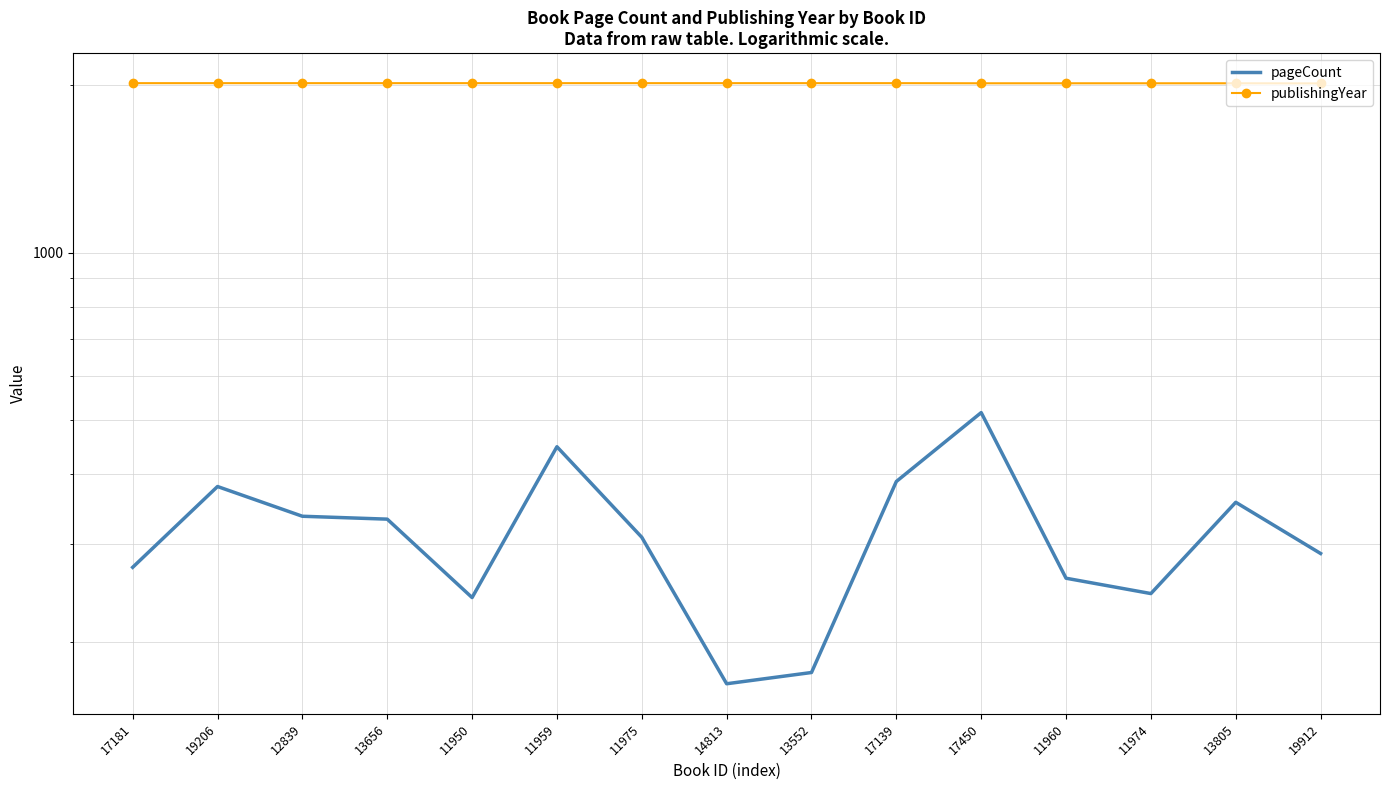

True or false: pageCount and publishingYear intersect in this chart.

False